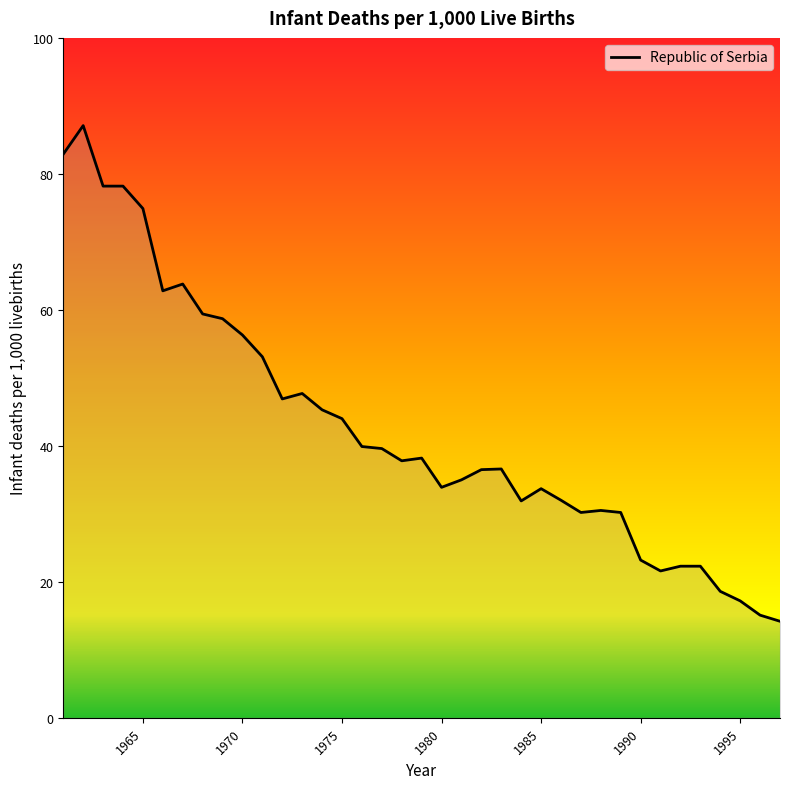

What is the average value?

42.7